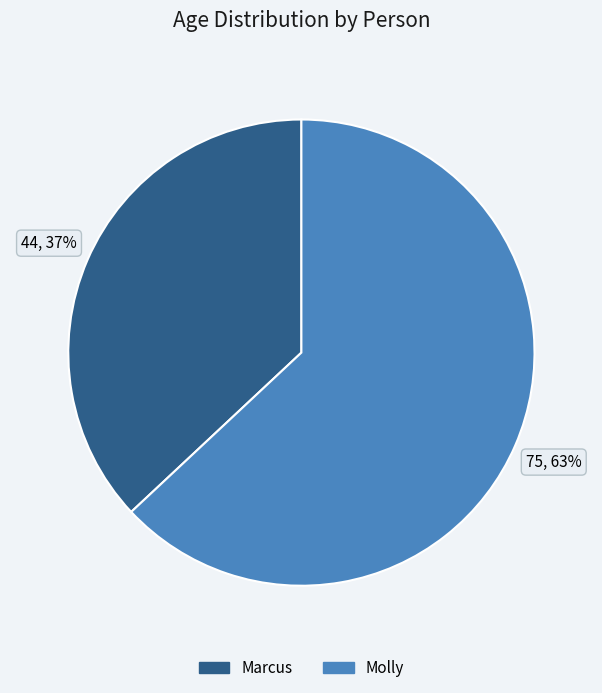

What is the smallest slice in the pie chart?

Marcus